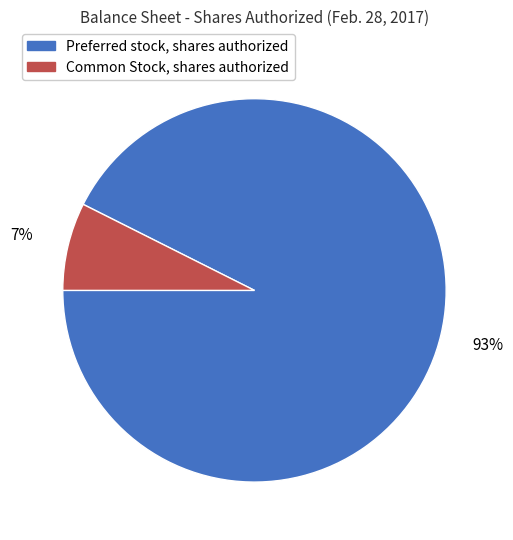

Which has a higher value, Common Stock, shares authorized or Preferred stock, shares authorized?

Preferred stock, shares authorized